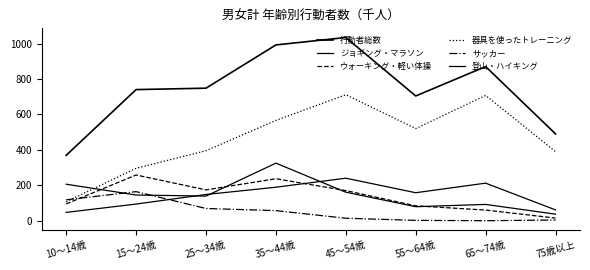

Where is the first local maximum for 器具を使ったトレーニング?

45～54歳